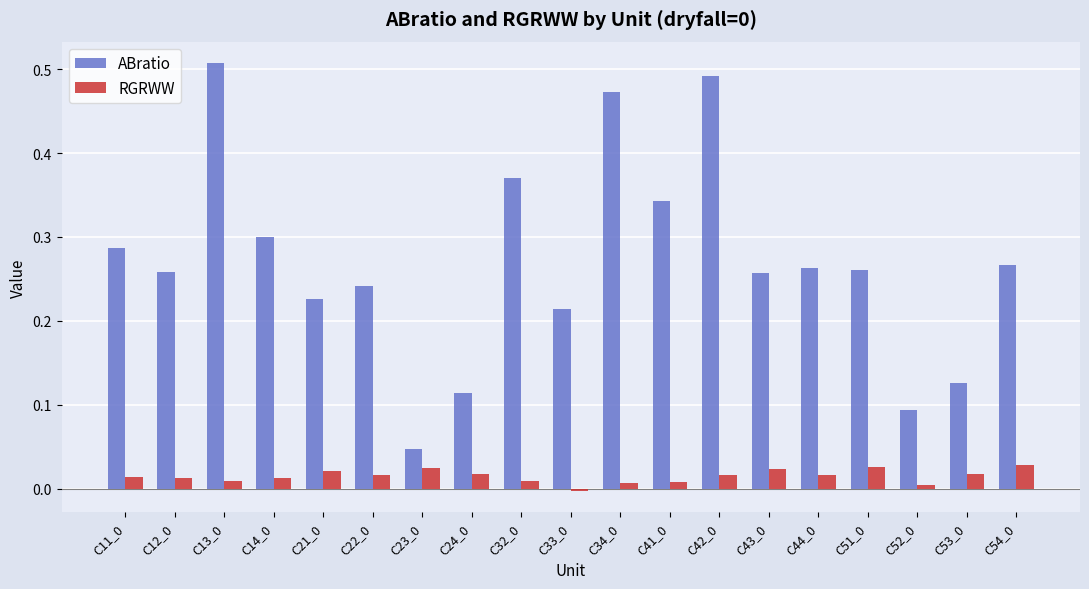

Which series has the largest range (max minus min)?

ABratio